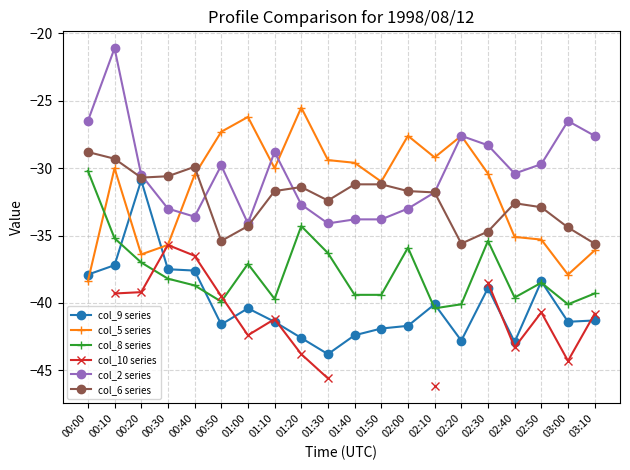

The col_8 series series shows -38.5 at 02:50. True or false?

True